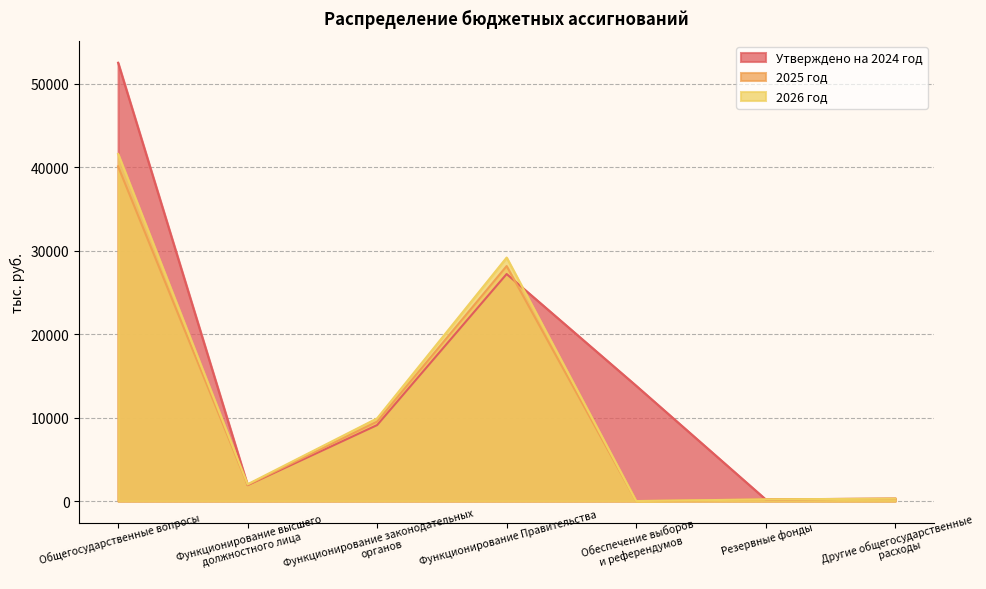

What is the value of the Утверждено на 2024 год point at the 5th from the left?

13814.0